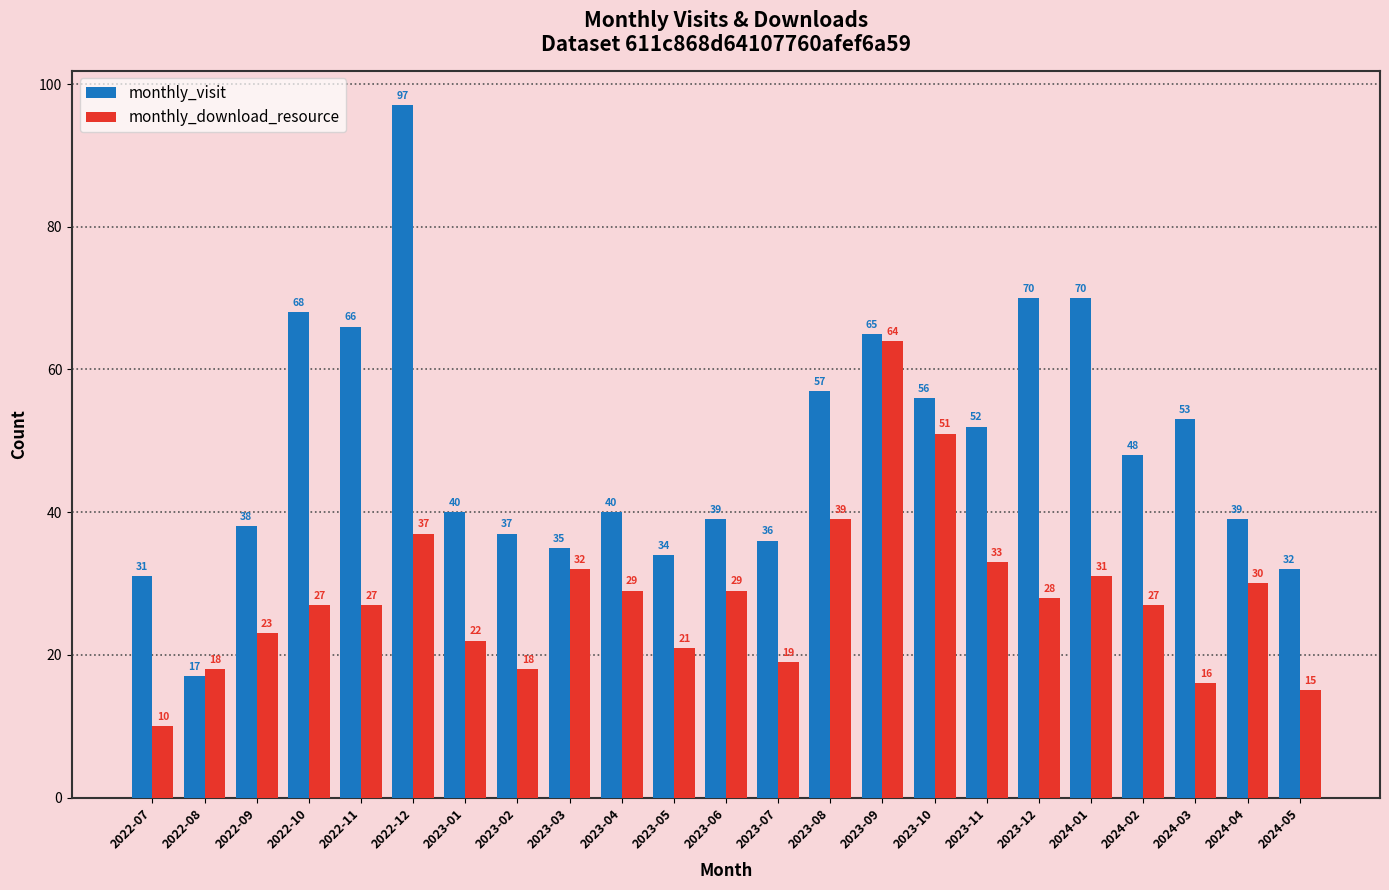

What is the label of the 2nd bar from the left?

2022-08